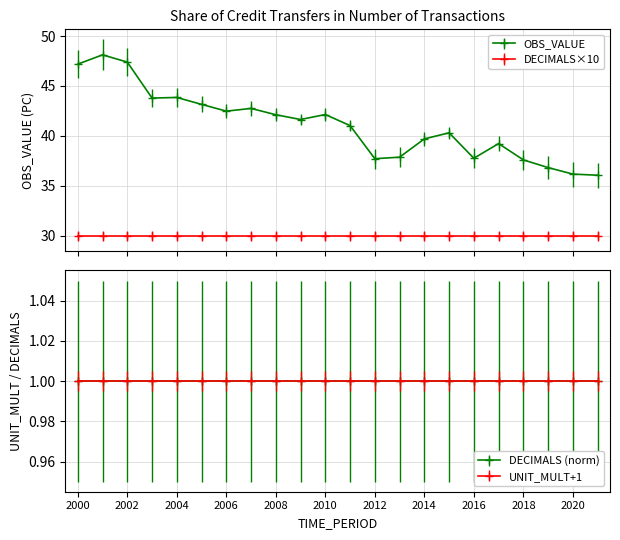

Which series has the largest total across all categories?

OBS_VALUE